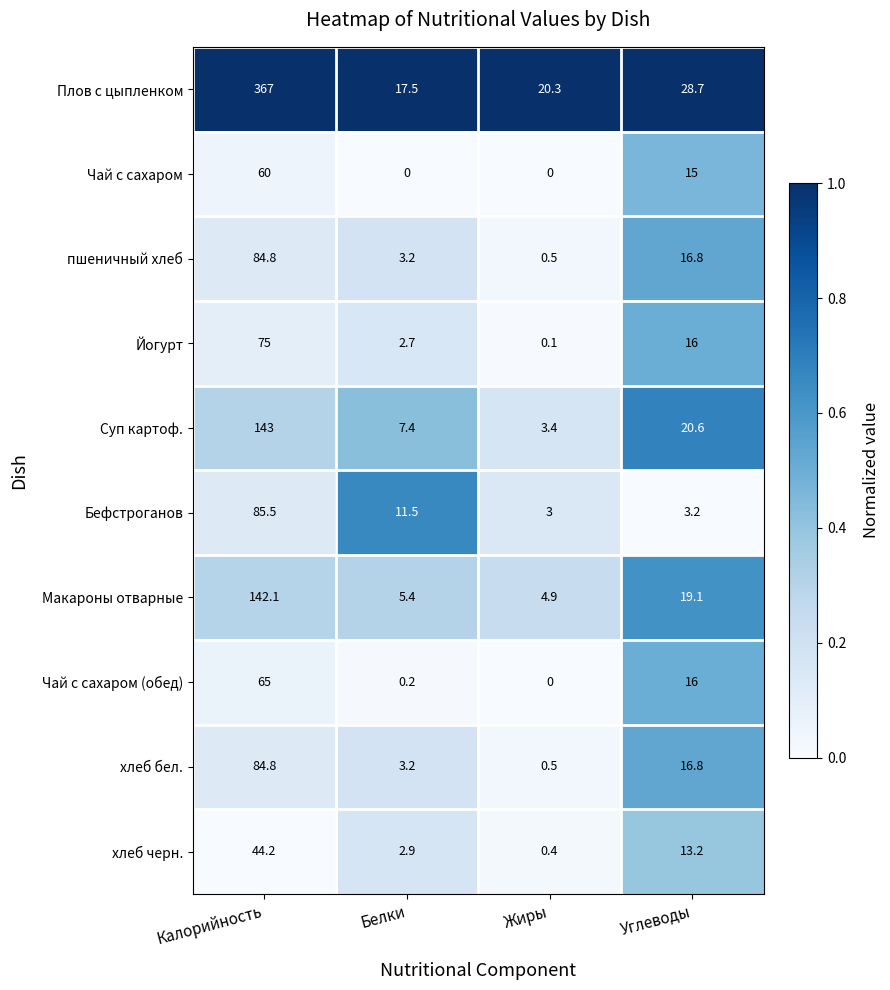

What is the difference between the highest and lowest values at Белки?

17.5